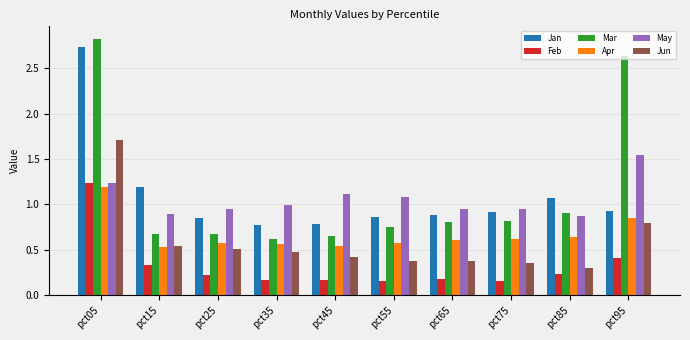

Count the number of categories in the chart.

10